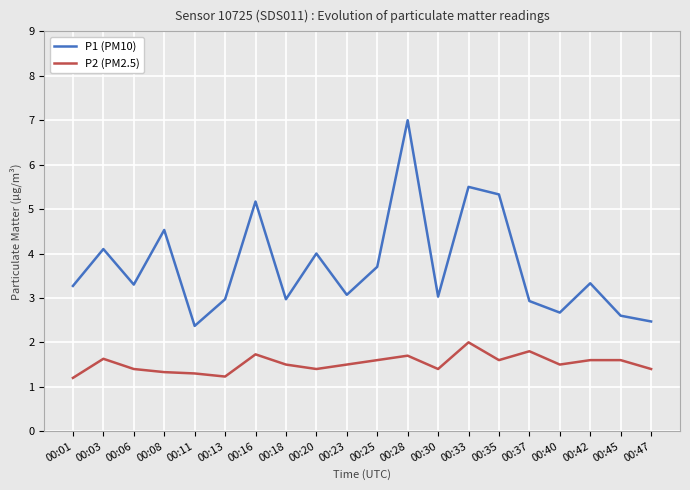

Which series has the widest spread of values?

P1 (PM10)